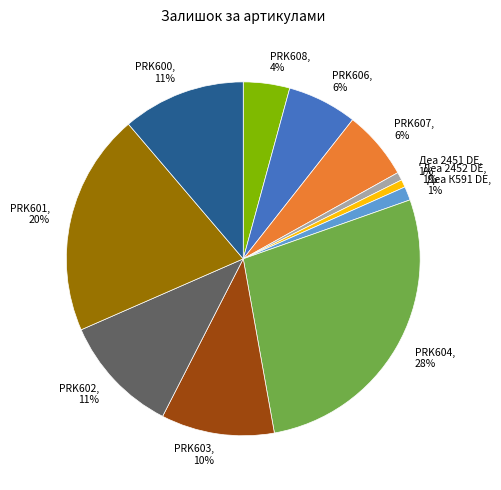

Is the sum of PRK603 and PRK601 greater than half?

No